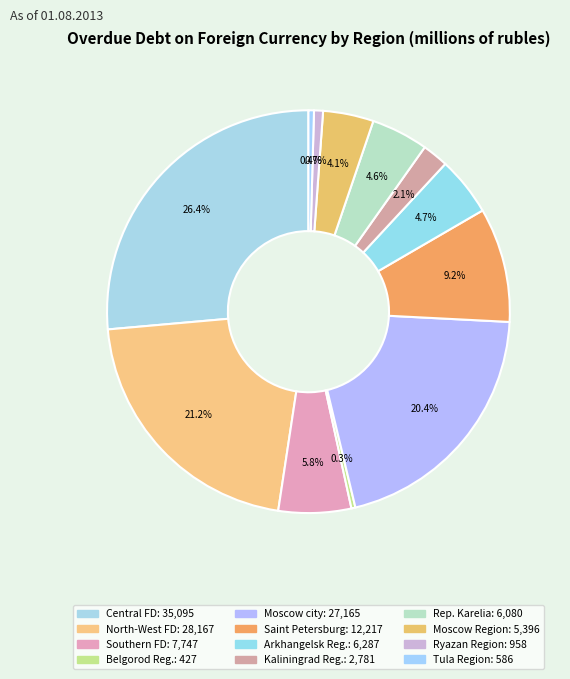

Count the number of slices in the pie.

12